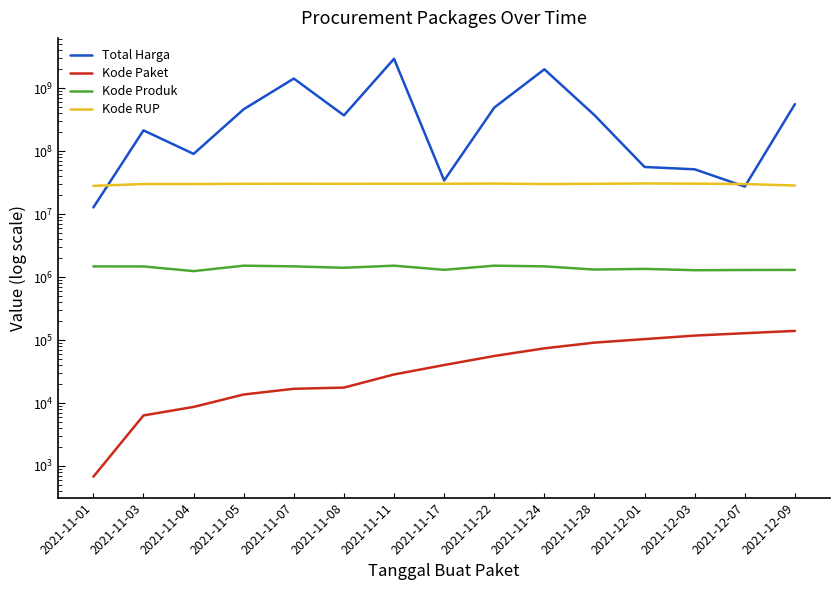

What is the greatest value displayed?

2938963240